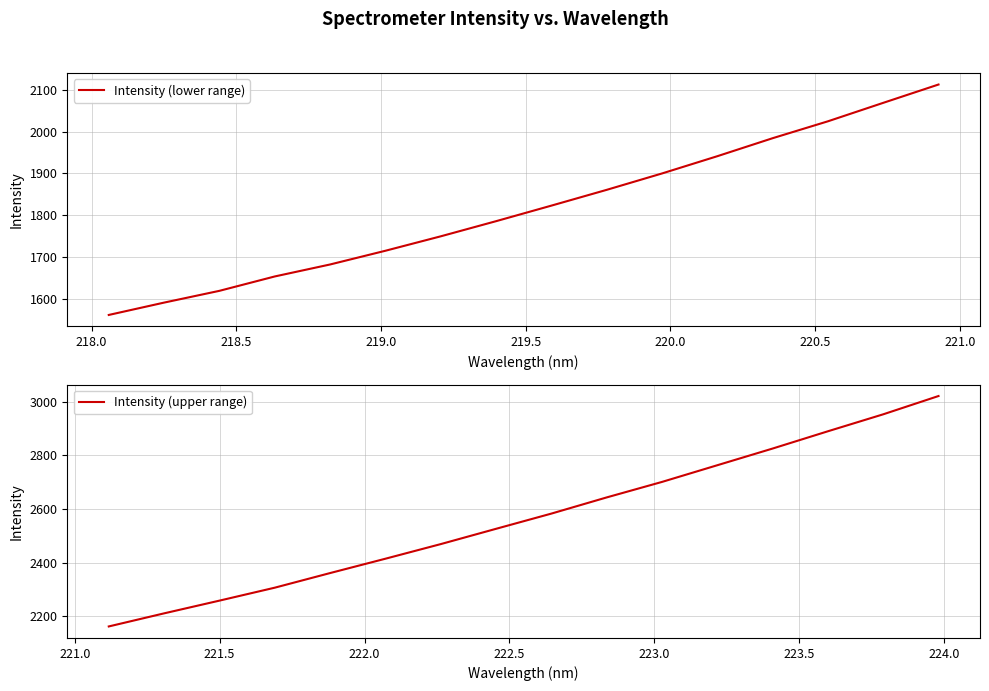

What is the minimum value for Intensity (upper range)?

2162.9